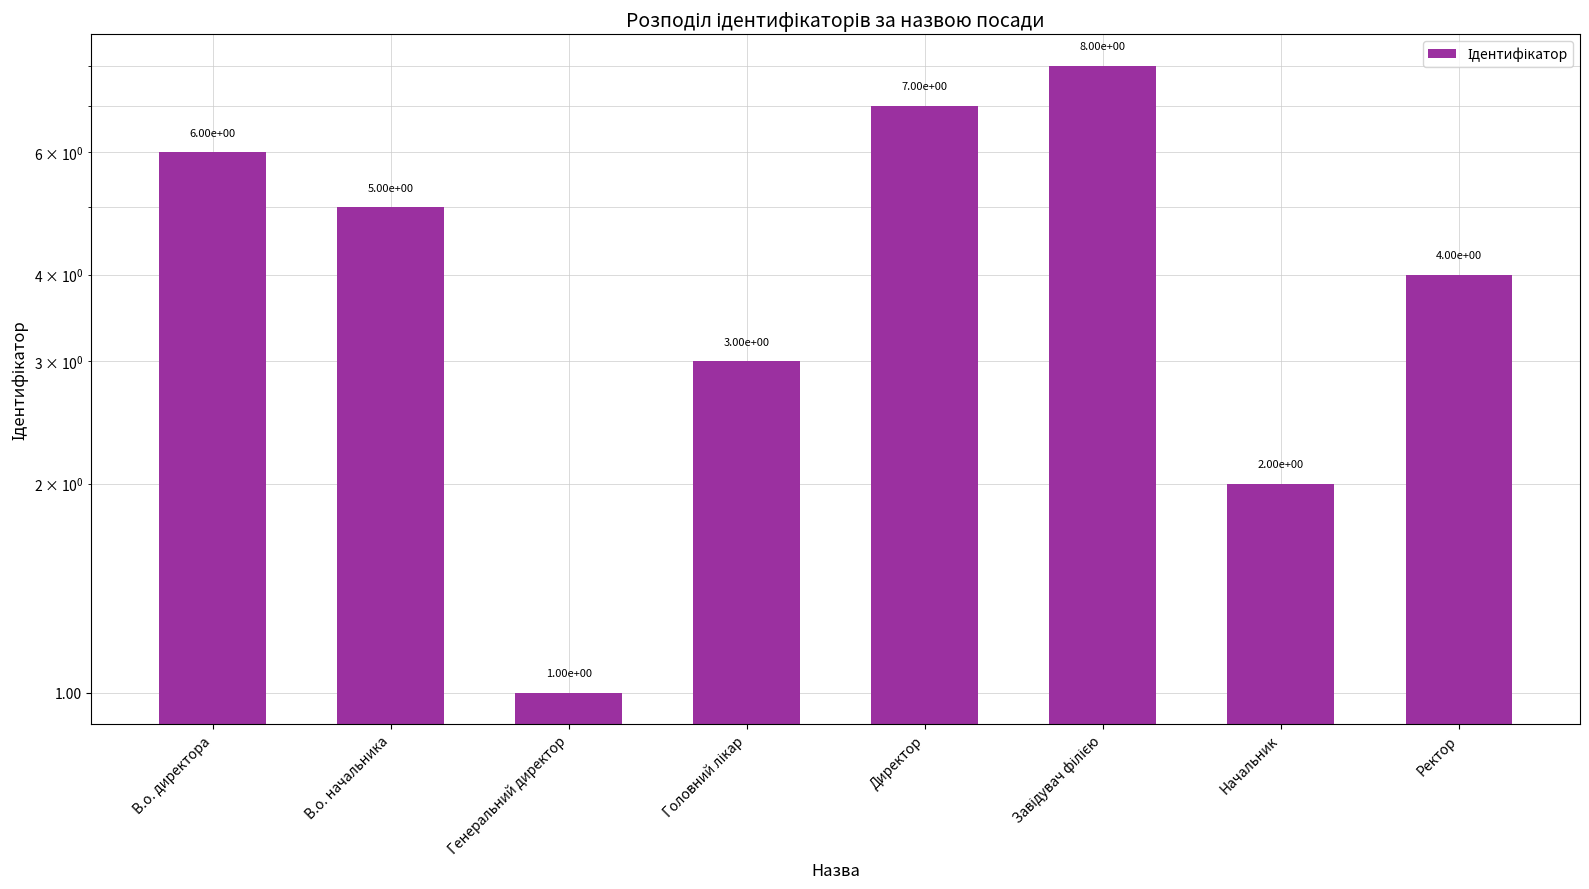

What is the change in value from Головний лікар to Начальник?

-1